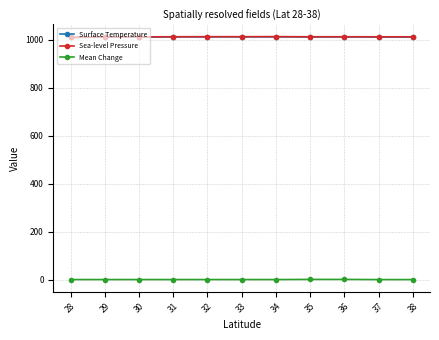

What is the total value across all series at 38?

2025.0